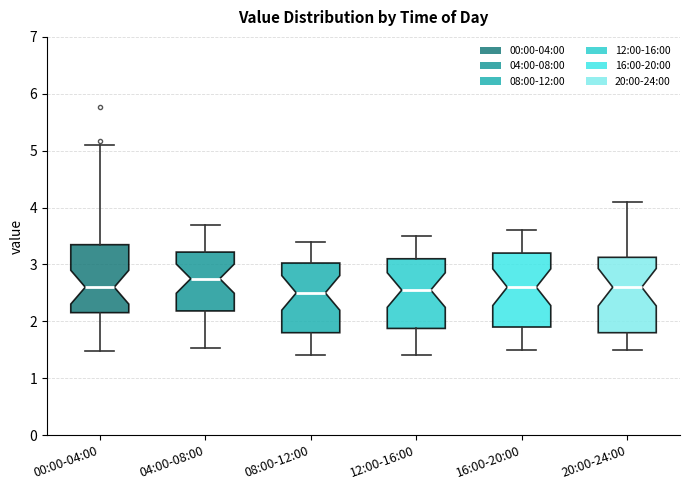

Reading left to right, read every box against the y-axis: the position of its median line, the range the box covers, and the ends of its whiskers. The values are not printed on the chart, so give them approximately, as read against the axis.

00:00-04:00: median 2.6, box 2.2 to 3.3, whiskers 1.5 to 5.1
04:00-08:00: median 2.8, box 2.2 to 3.2, whiskers 1.5 to 3.7
08:00-12:00: median 2.5, box 1.8 to 3.0, whiskers 1.4 to 3.4
12:00-16:00: median 2.6, box 1.9 to 3.1, whiskers 1.4 to 3.5
16:00-20:00: median 2.6, box 1.9 to 3.2, whiskers 1.5 to 3.6
20:00-24:00: median 2.6, box 1.8 to 3.1, whiskers 1.5 to 4.1